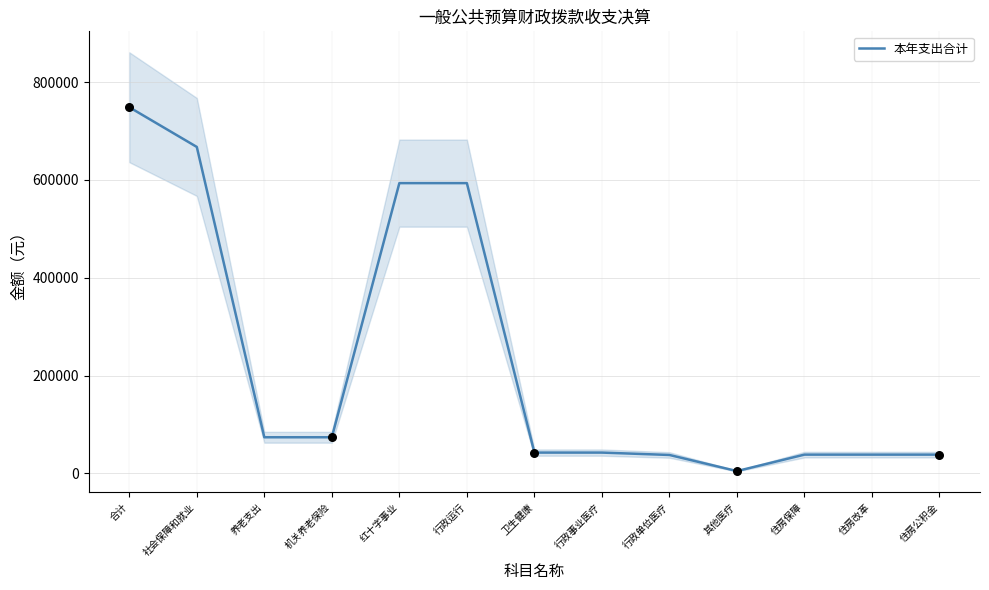

Approximately how many times larger is the value at 养老支出 compared to 其他医疗?

15.2